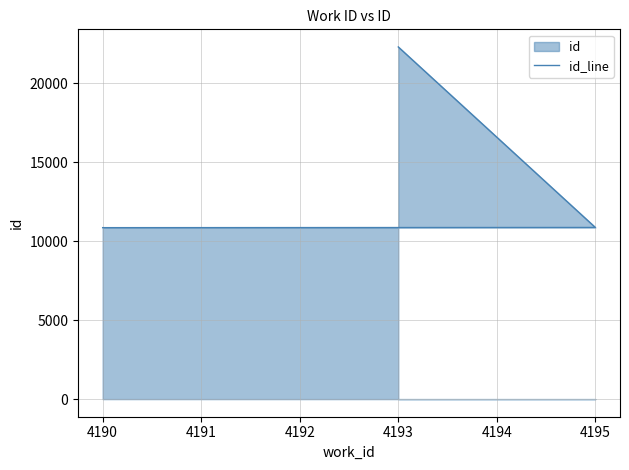

True or false: the data shows 14364 at 4190.

False